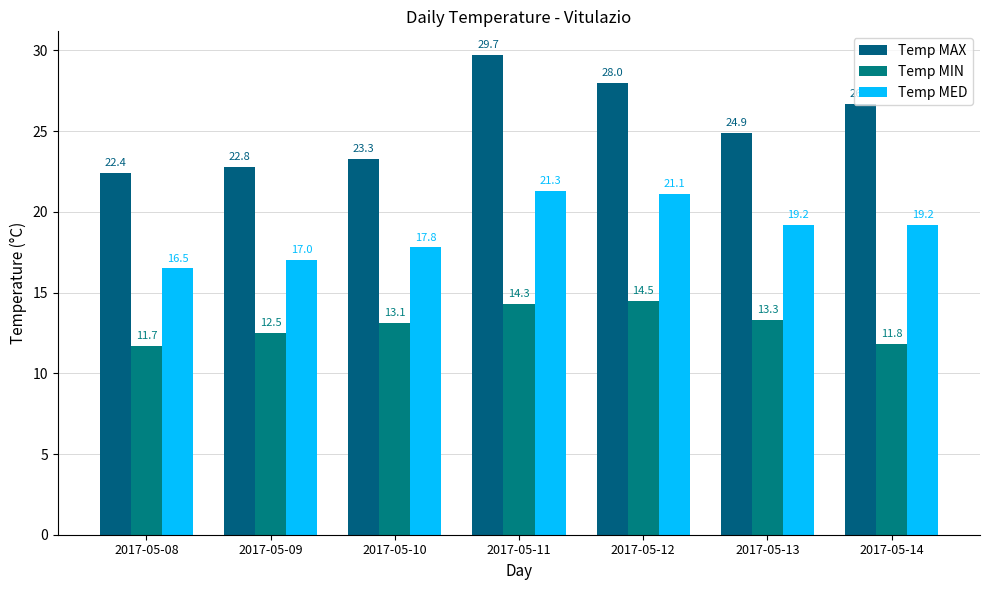

What is the difference between the second highest and second lowest values in the Temp MAX series?

5.2